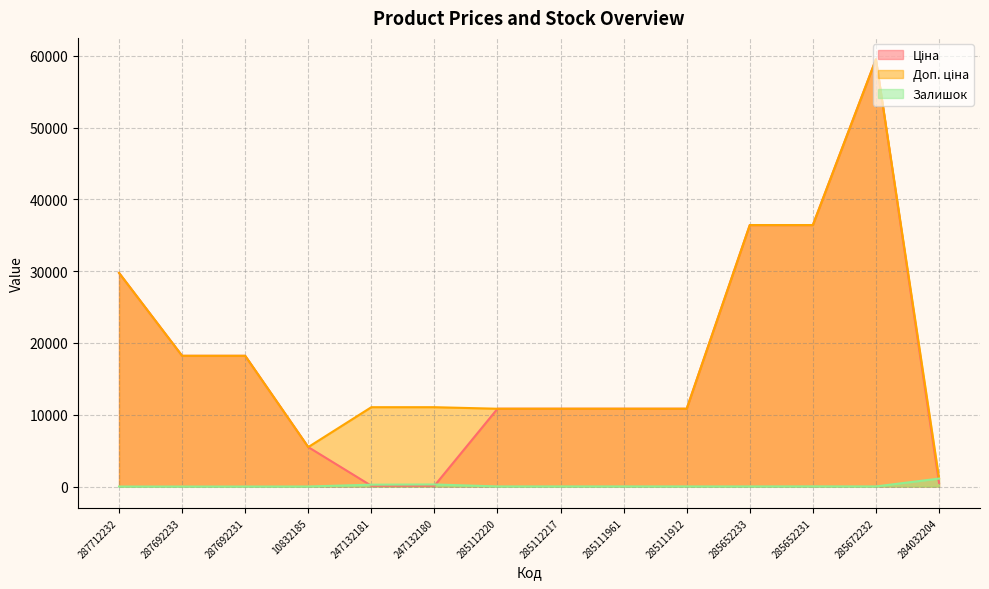

What is the difference between the Залишок values at 285112220 and 285672232?

1.0